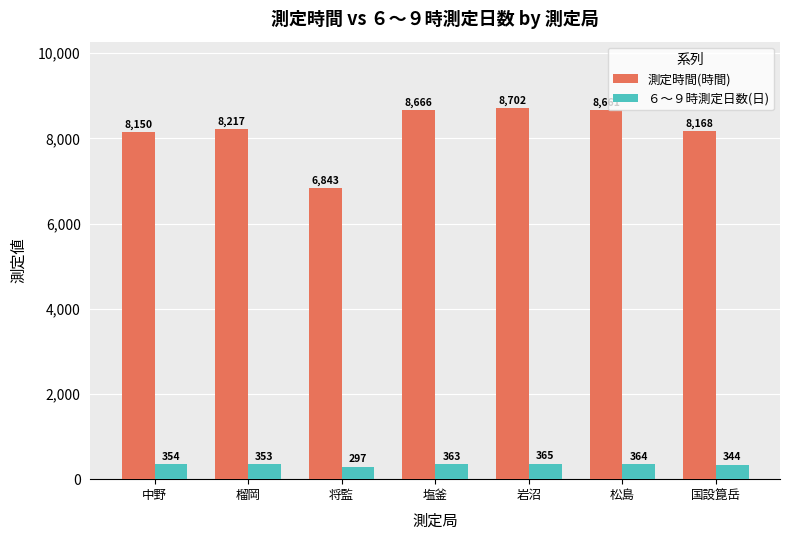

Count the number of categories in the chart.

7